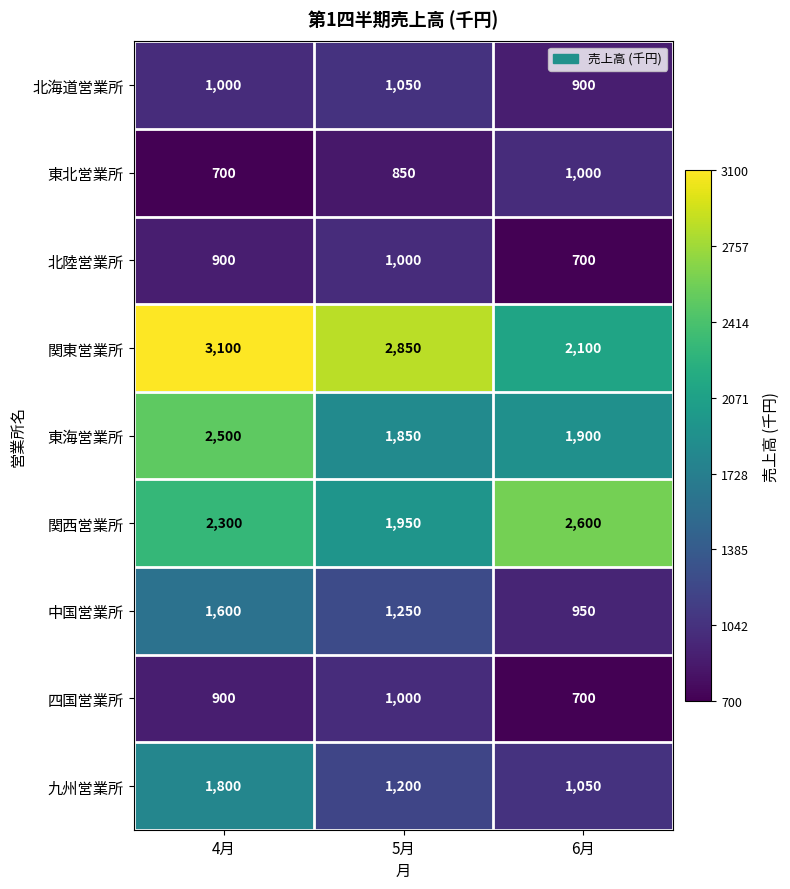

Is it true that 関東営業所 equals 4730 at 5月?

False